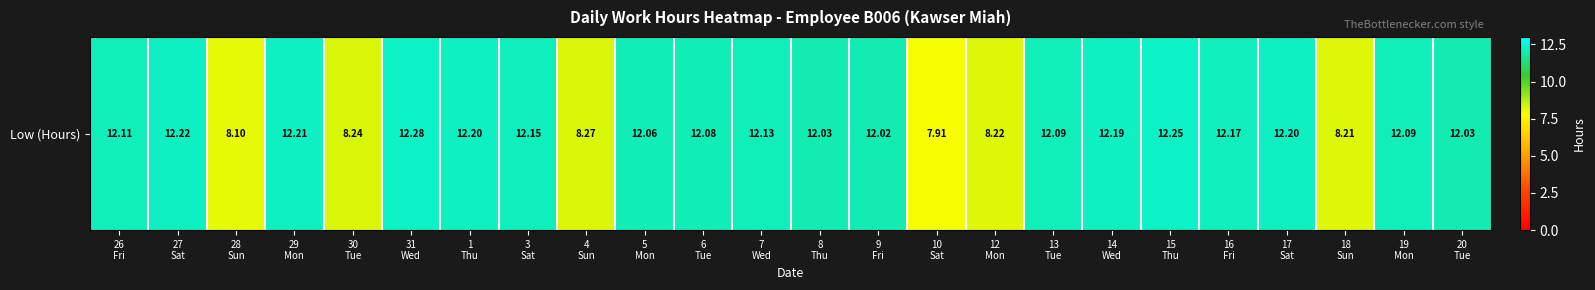

Reading right to left, what are all the values shown in this chart?

12.0	12.1	8.2	12.2	12.2	12.2	12.2	12.1	8.2	7.9	12.0	12.0	12.1	12.1	12.1	8.3	12.2	12.2	12.3	8.2	12.2	8.1	12.2	12.1